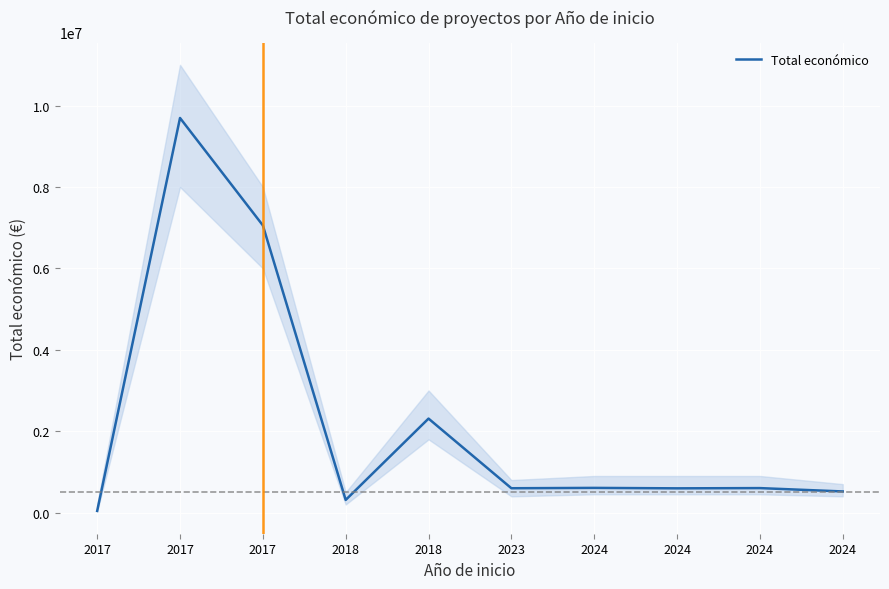

Between 2017 and 2024, which is larger?

2017